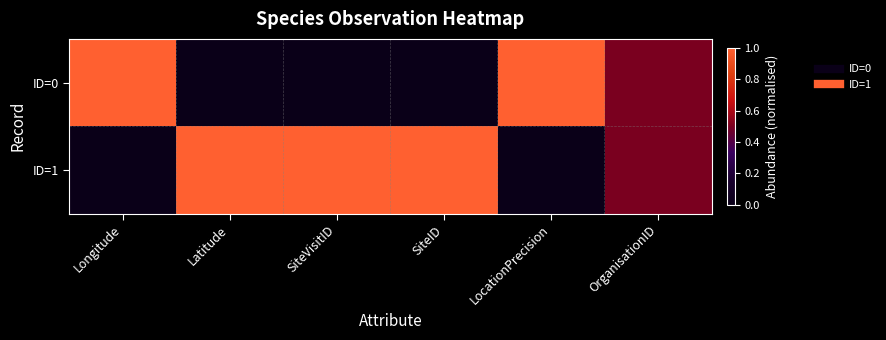

What is the total value across all series at Longitude?

1.0